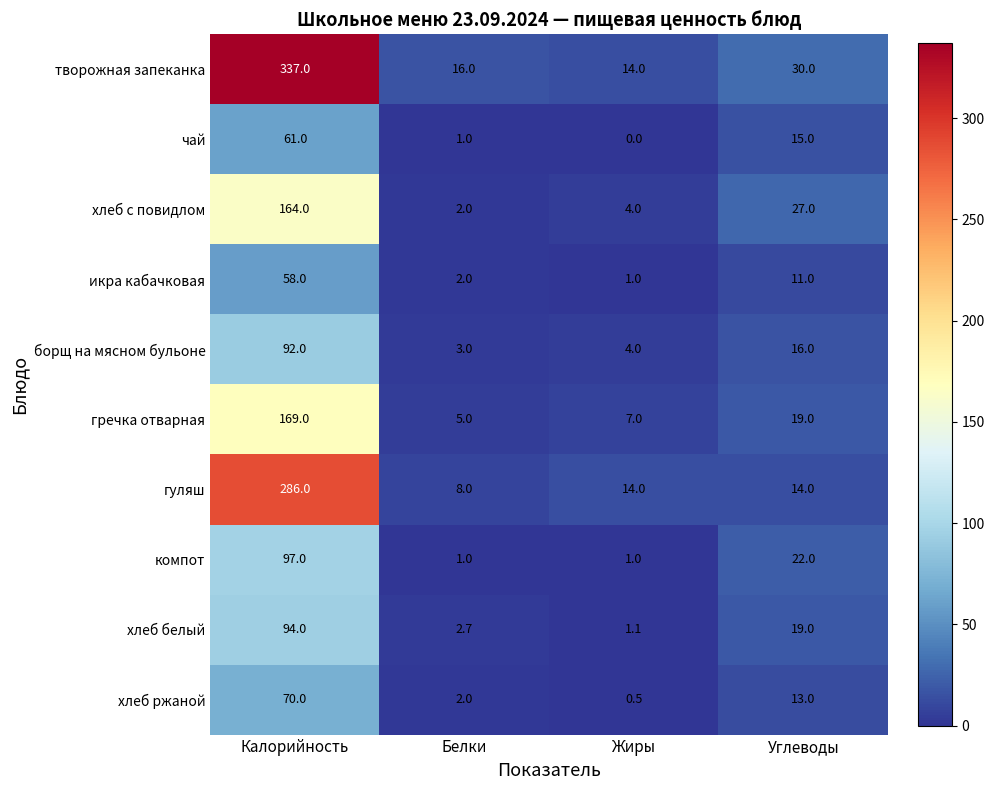

Between Белки and Углеводы, which series saw the biggest shift?

хлеб с повидлом